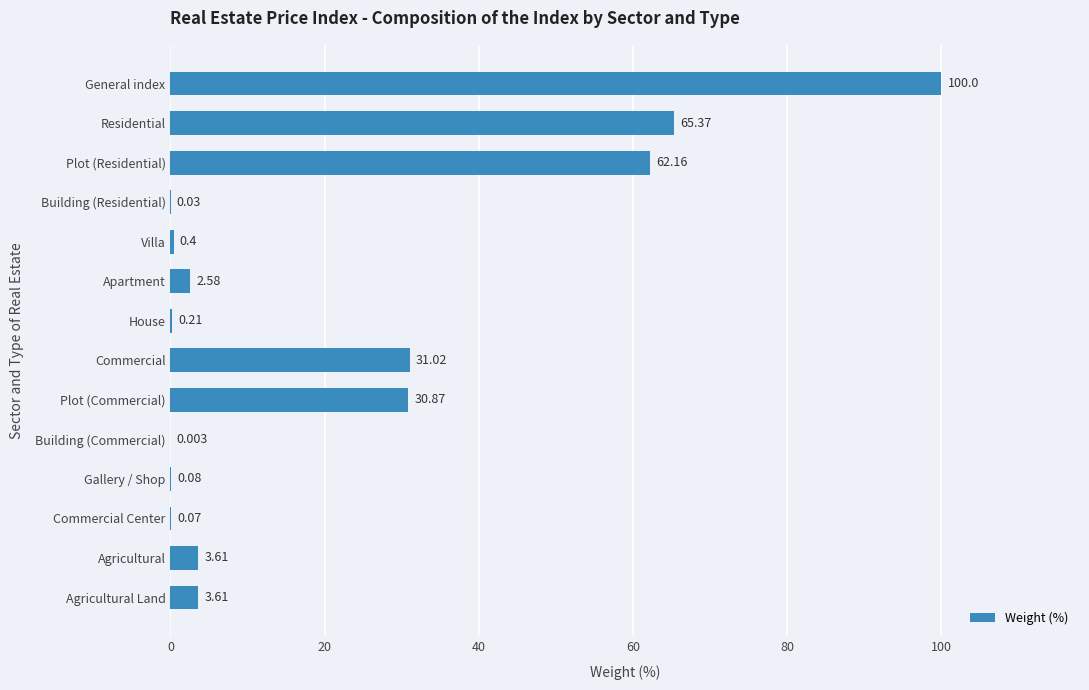

Between Agricultural Land and Commercial Center, which is larger?

Agricultural Land